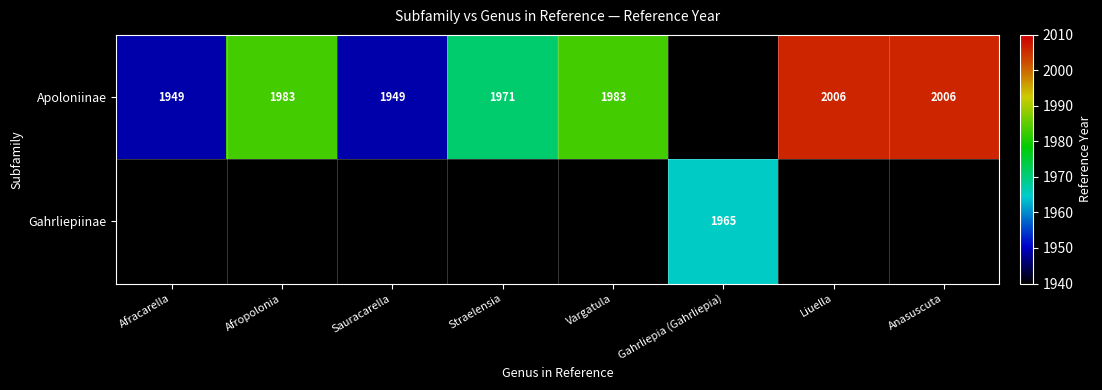

The Apoloniinae series shows 1983 at Afropolonia. True or false?

True